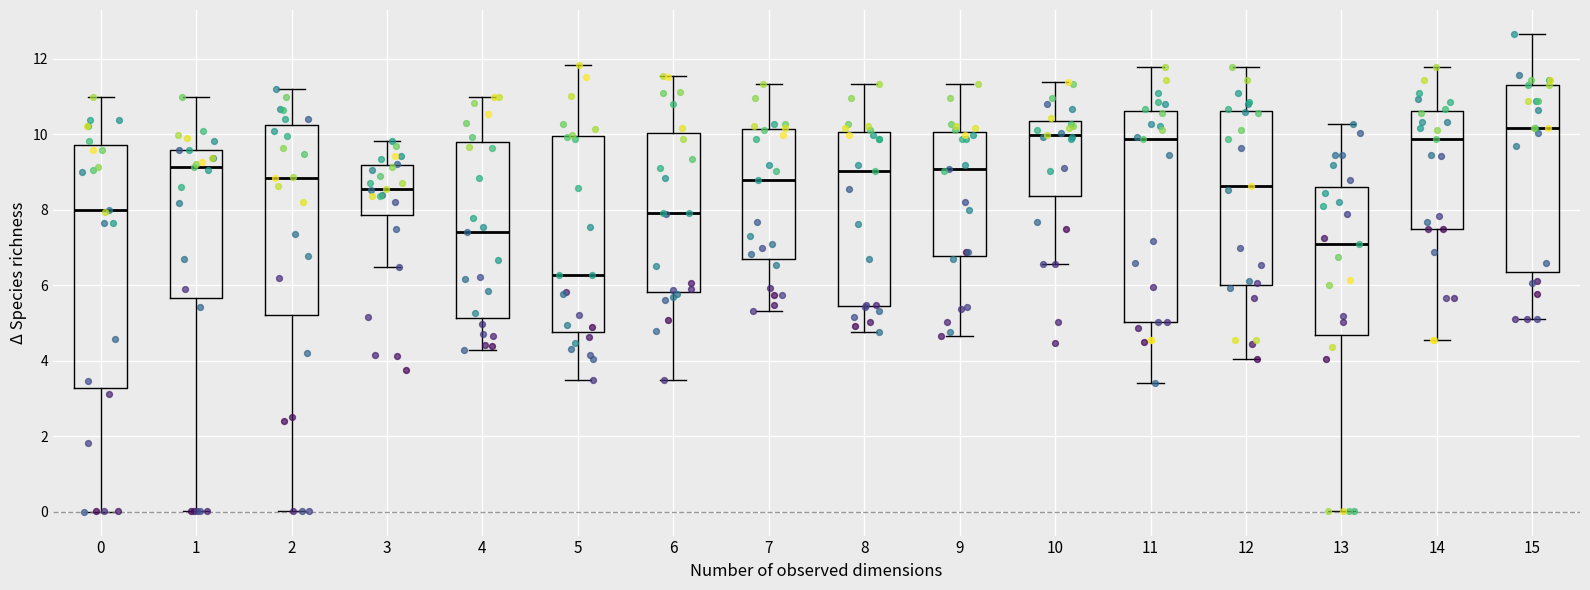

Which box is the tallest, from its lower edge to its upper edge?

0